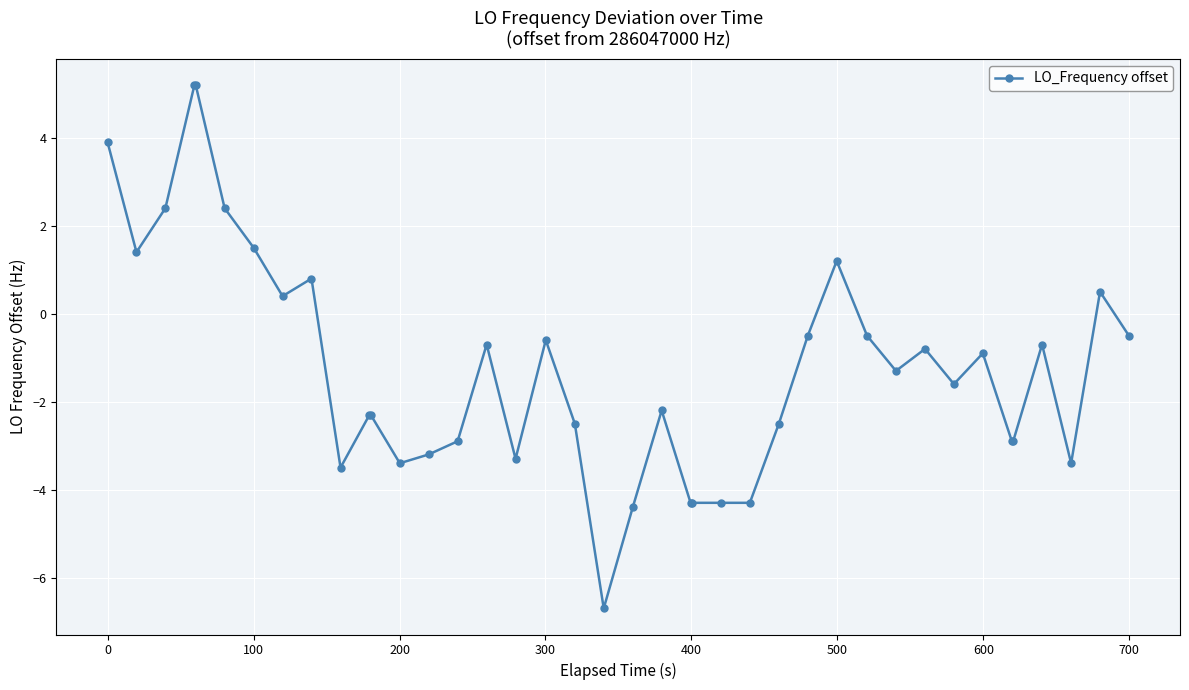

True or false: there are more than 2 points higher than both neighbors.

True